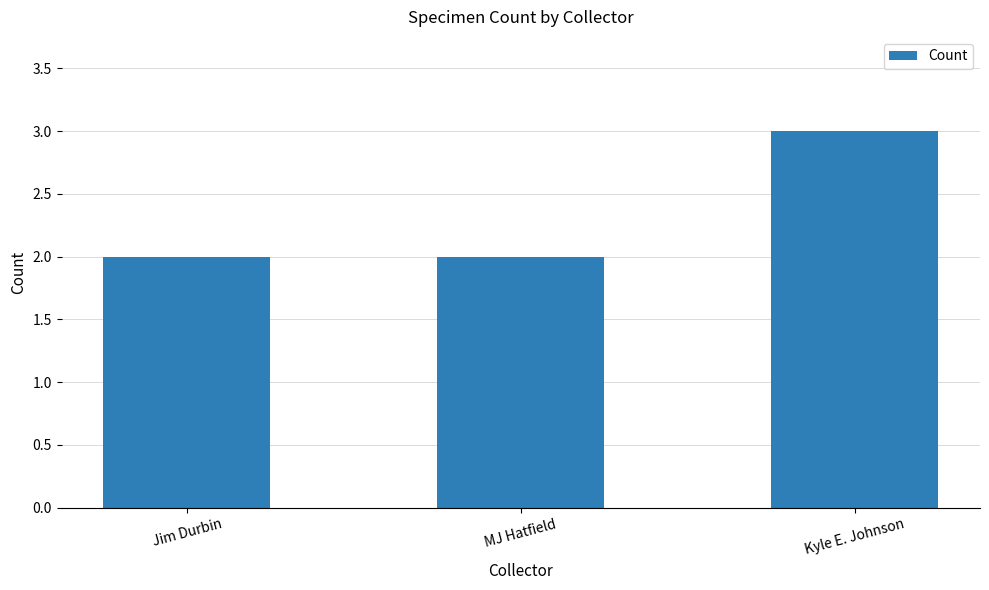

What is the average value?

2